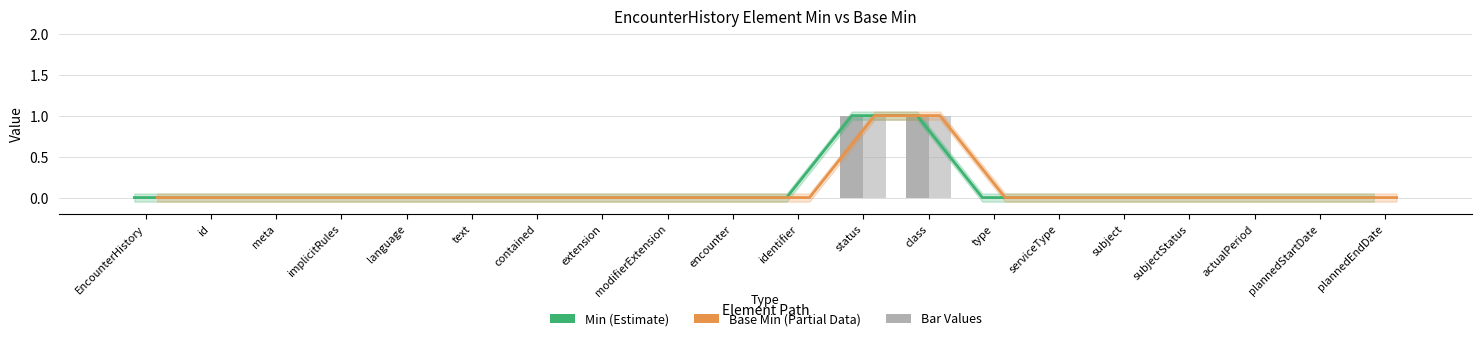

The value of Base Min at status is 0. True or false?

False